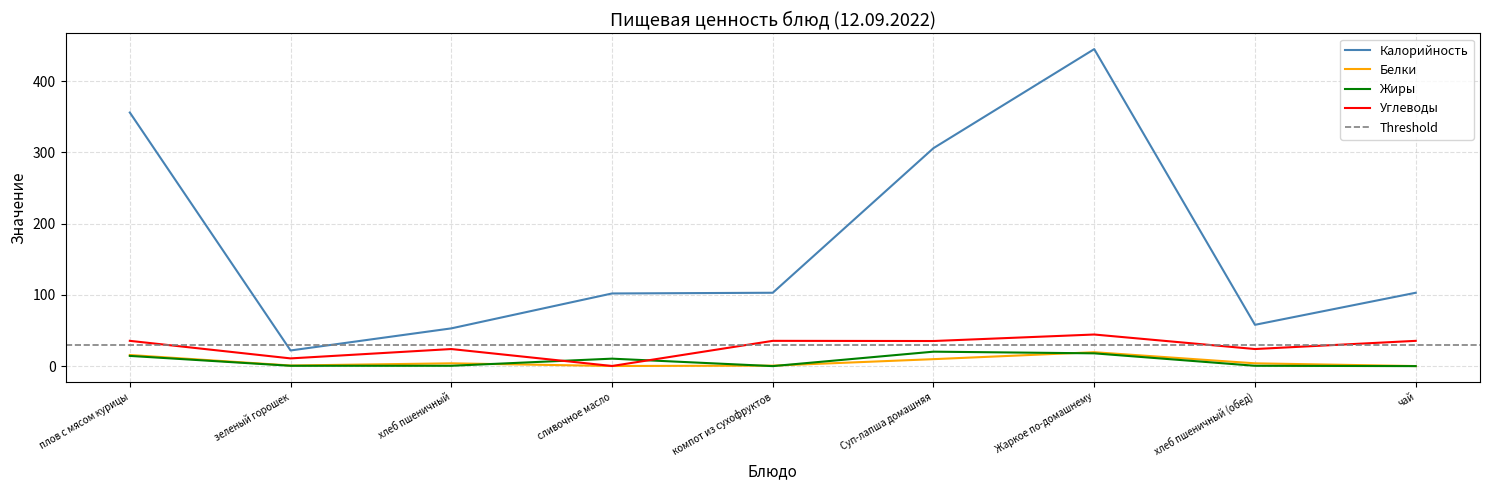

True or false: Белки and Углеводы cross at least once.

False